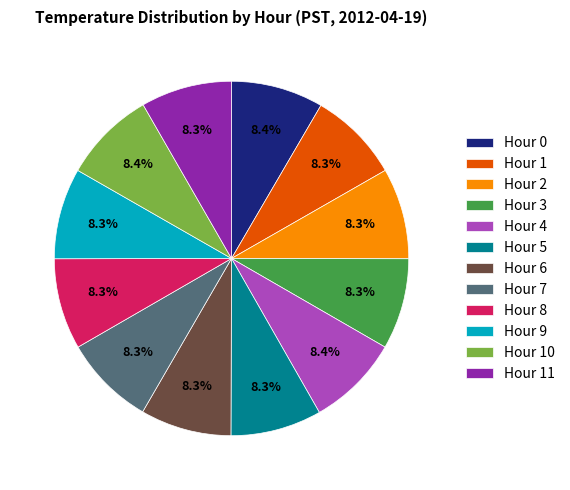

What percentage is NOT represented by Hour 8?

91.7%